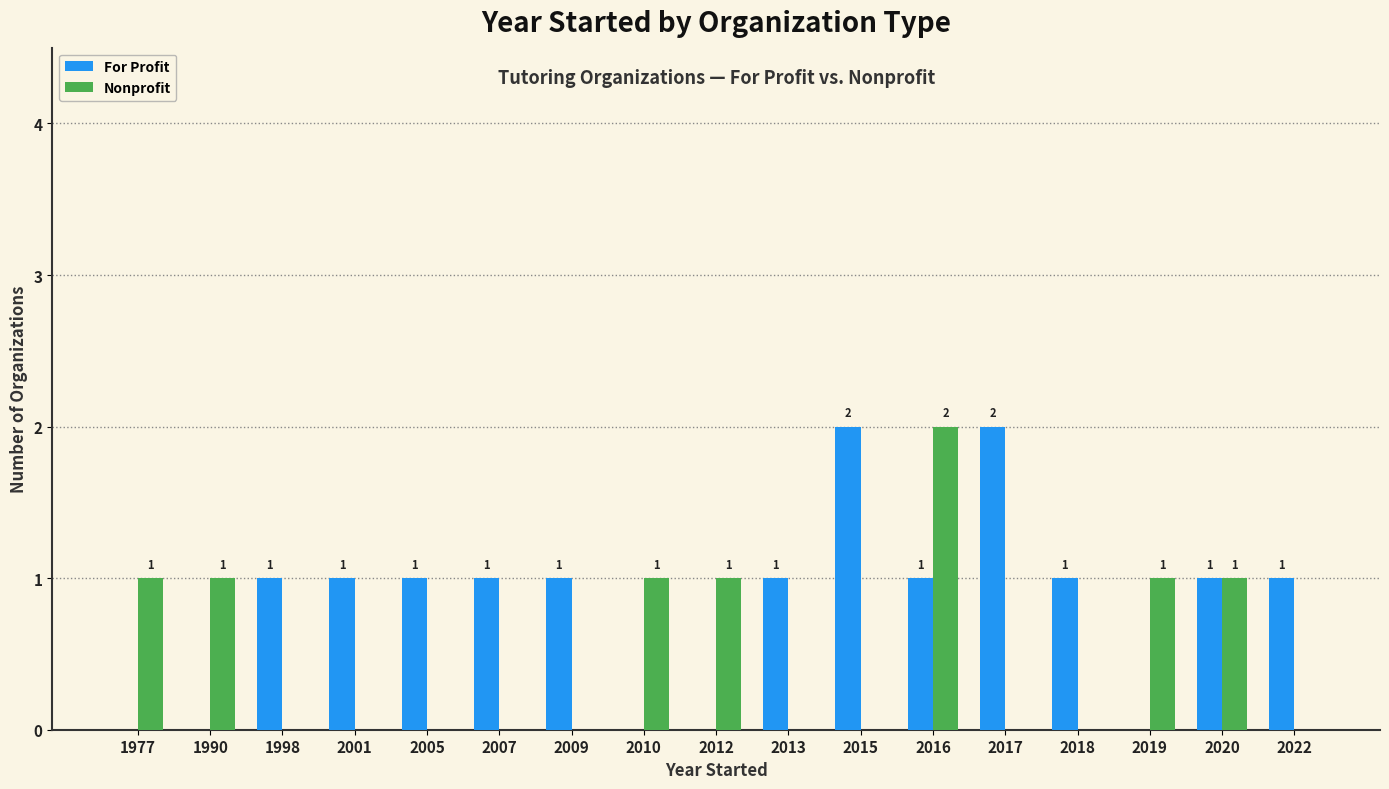

Is it true that Nonprofit equals 2 at 1977?

False